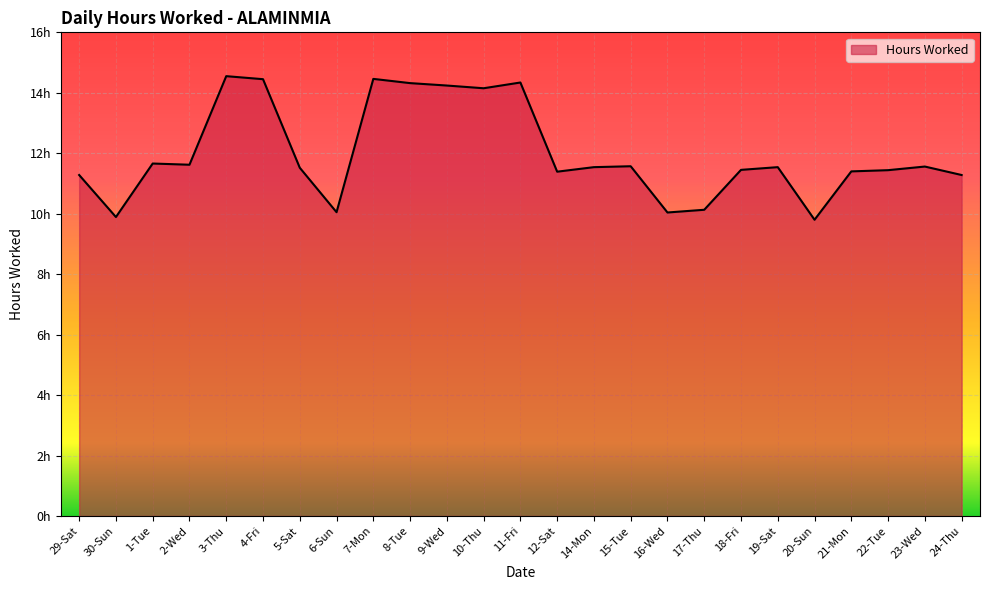

Rank the categories by value from highest to lowest.

3-Thu, 7-Mon, 4-Fri, 11-Fri, 8-Tue, 9-Wed, 10-Thu, 1-Tue, 2-Wed, 15-Tue, 23-Wed, 14-Mon, 19-Sat, 5-Sat, 18-Fri, 22-Tue, 21-Mon, 12-Sat, 29-Sat, 24-Thu, 17-Thu, 6-Sun, 16-Wed, 30-Sun, 20-Sun